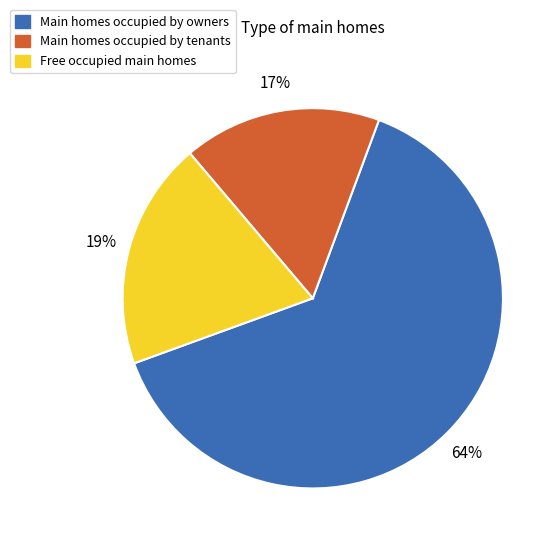

Is there a majority slice in this chart?

Yes